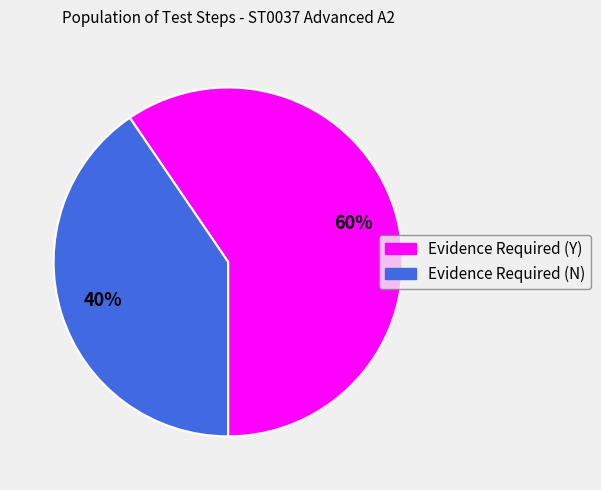

To the nearest percent, what is the average slice percentage?

50%